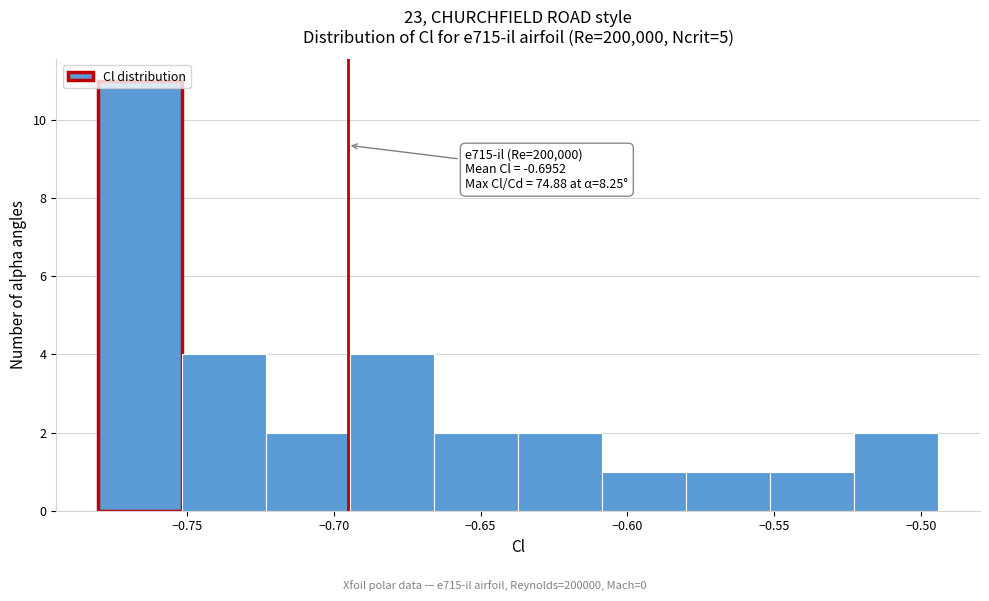

Which range on the x-axis has the tallest bar?

-0.780 to -0.750